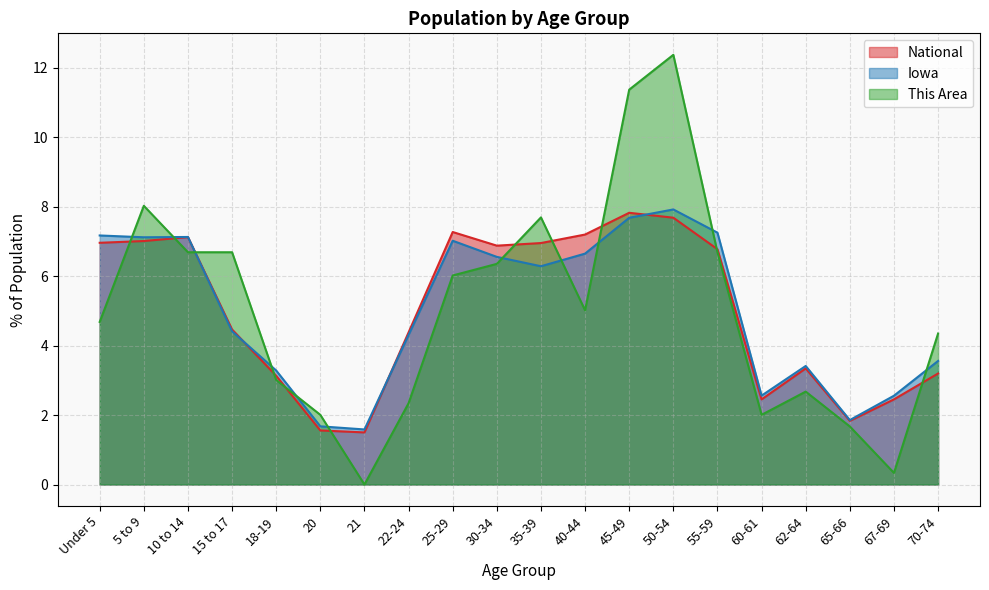

What is the difference between the maximum and minimum values in the This Area series?

12.4